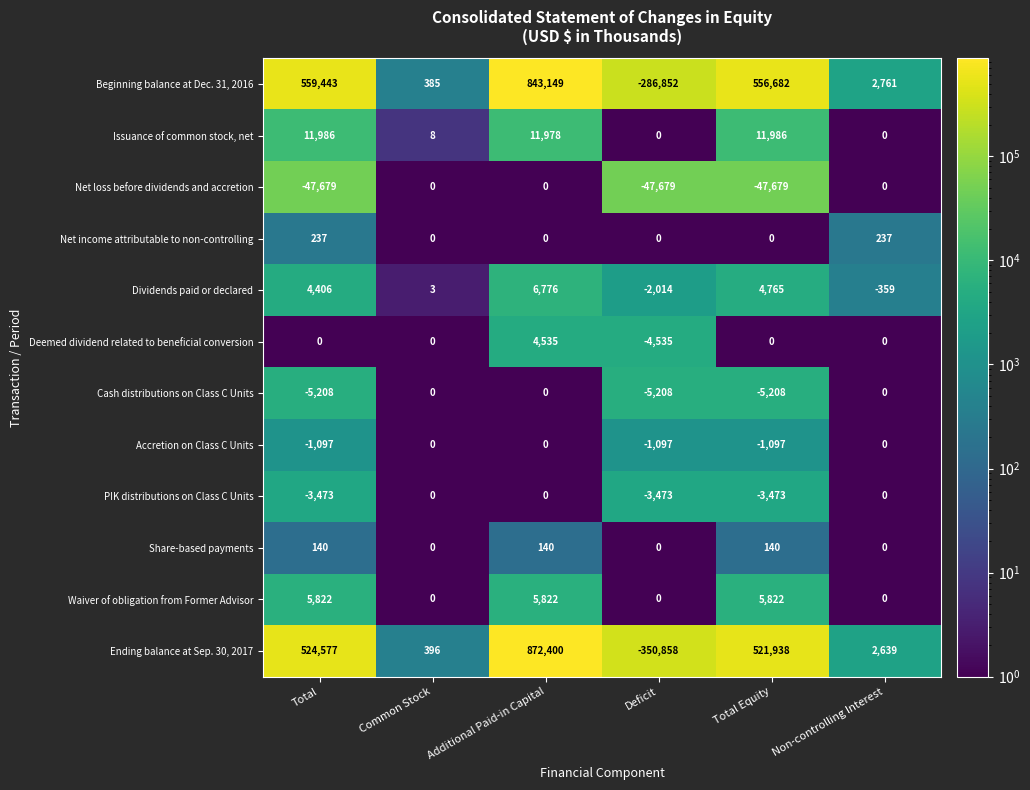

What is the difference between the maximum and minimum values in the Deemed dividend related to beneficial conversion series?

9070